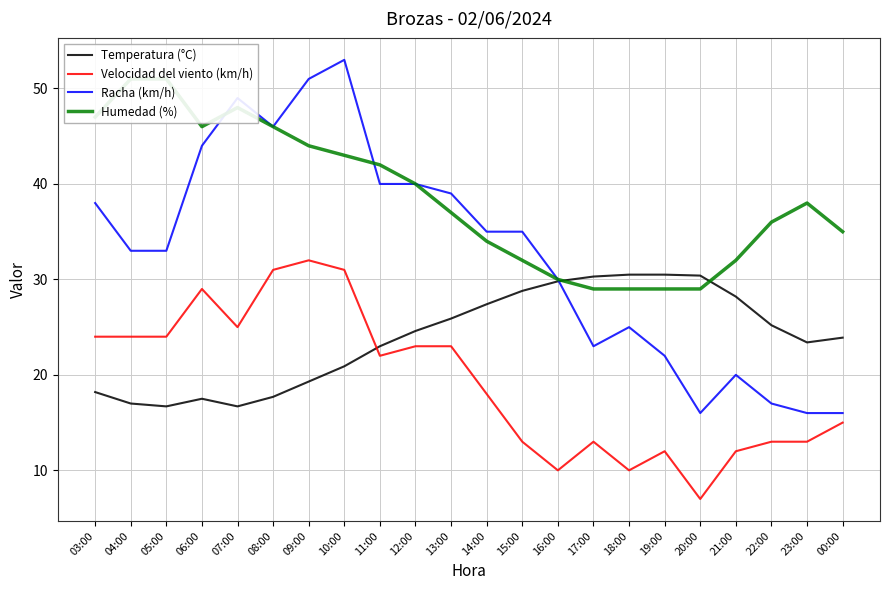

List the series in order of their overall mean, lowest first.

Velocidad del viento (km/h), Temperatura (°C), Racha (km/h), Humedad (%)